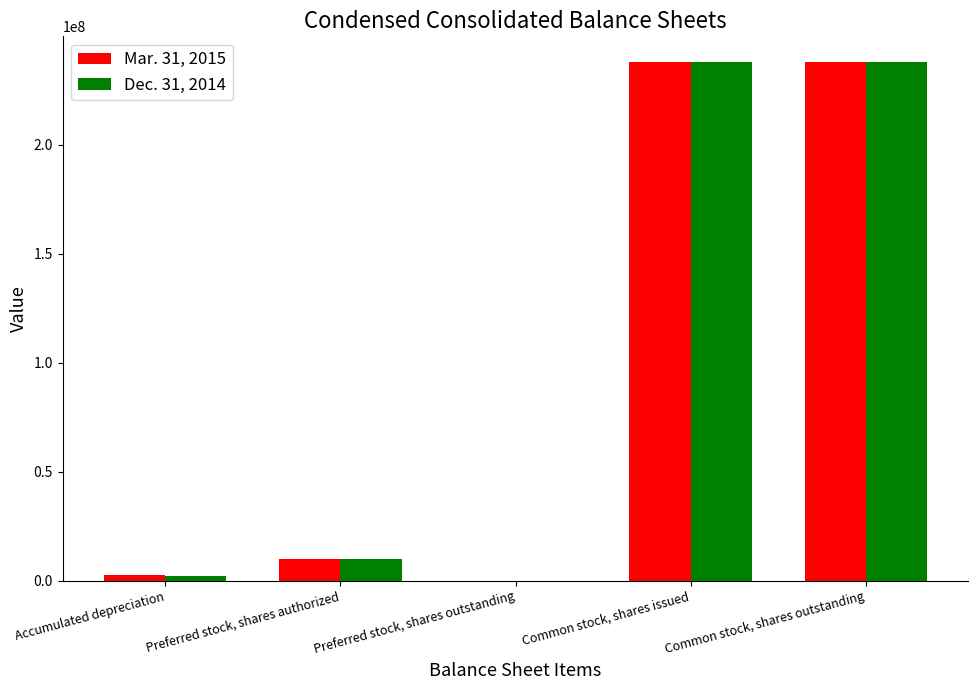

How many groups of bars are there?

5